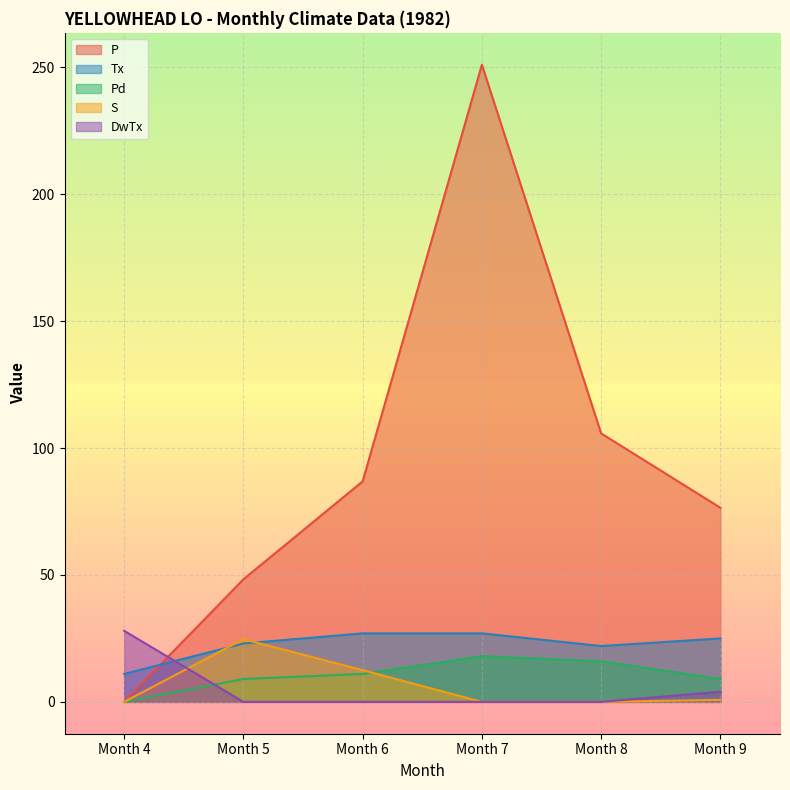

What is the value of the Tx point at the 5th from the left?

22.0